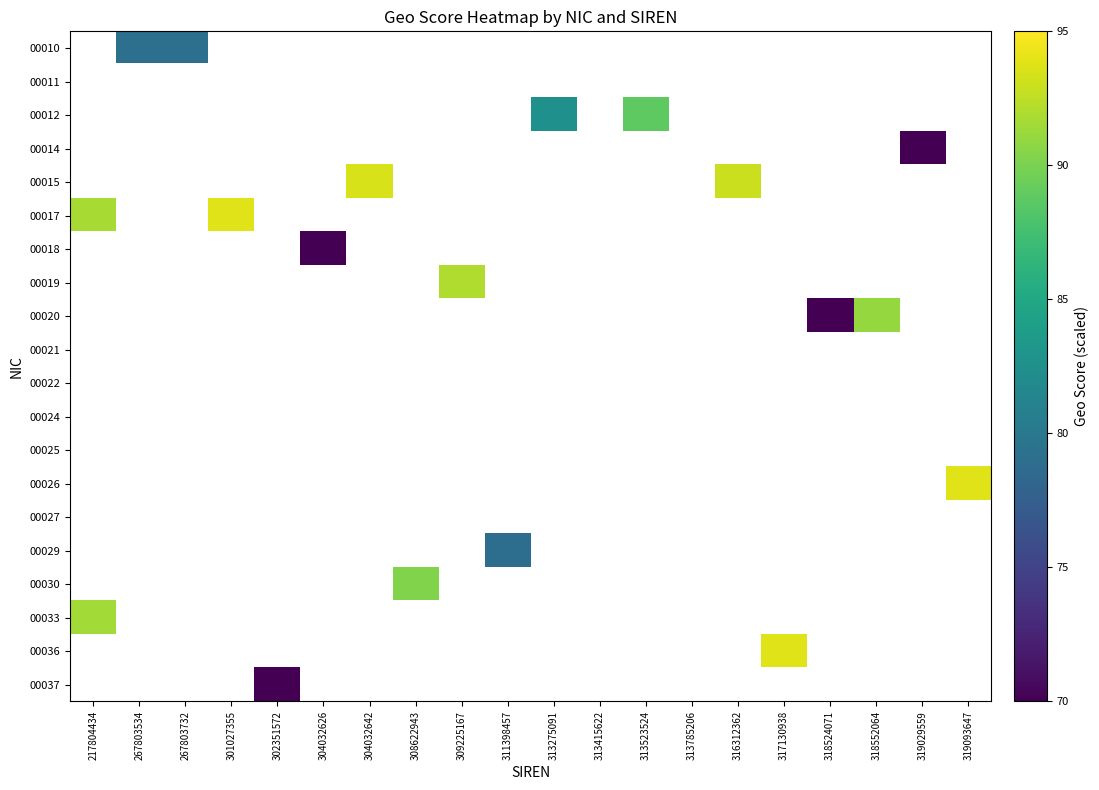

List the labels in order of 00010 value, smallest first.

217804434, 267803534, 267803732, 301027355, 302351572, 304032626, 304032642, 308622943, 309225167, 311398457, 313275091, 313415622, 313523524, 313785206, 316312362, 317130938, 318524071, 318552064, 319029559, 319093647